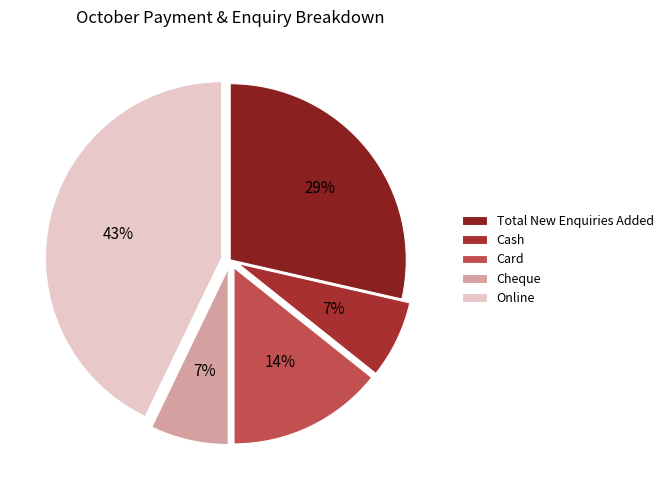

Does any single category account for the majority?

No